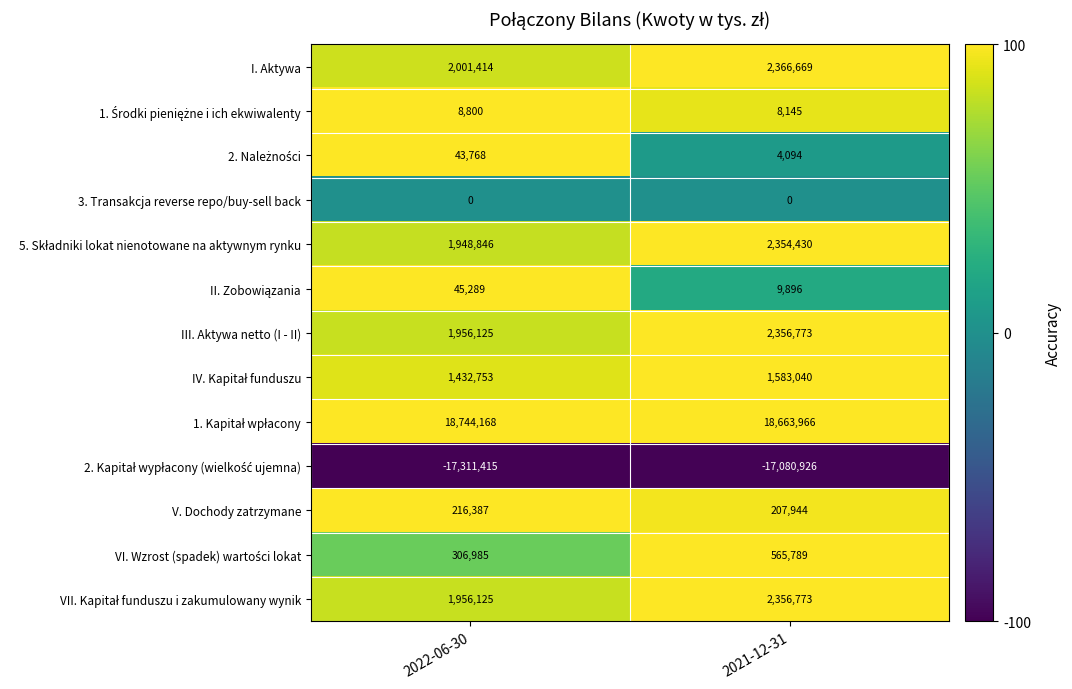

The I. Aktywa series shows 2001414 at 2022-06-30. True or false?

True